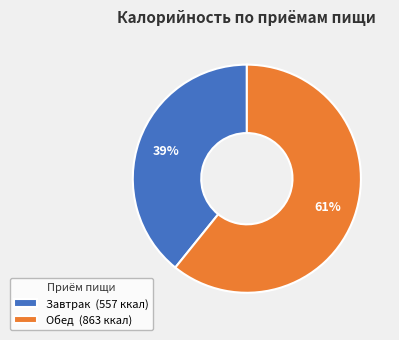

What percentage is the Обед slice, to the nearest percent?

61%